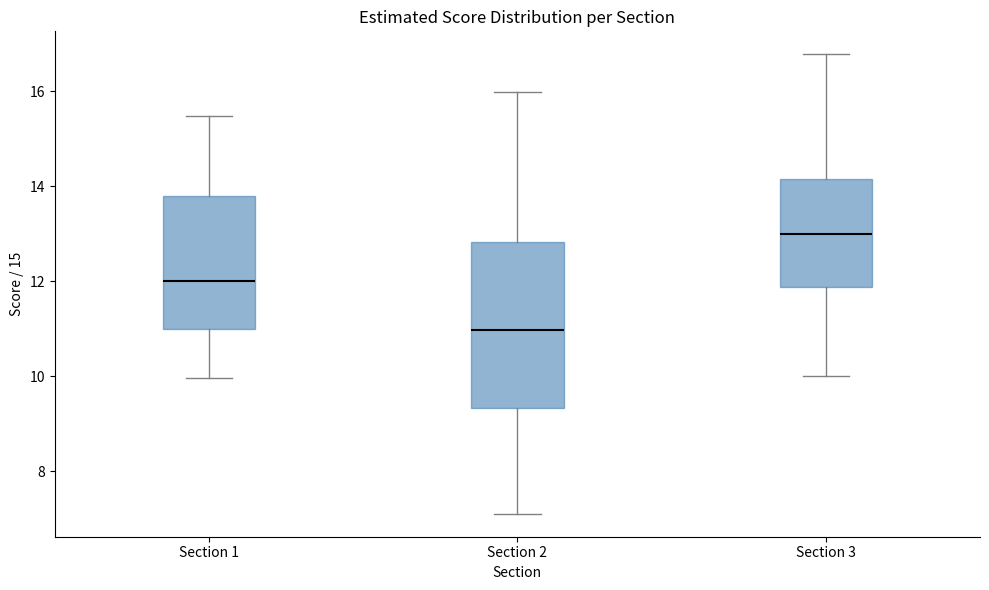

Which box has the lowest median line?

Section 2